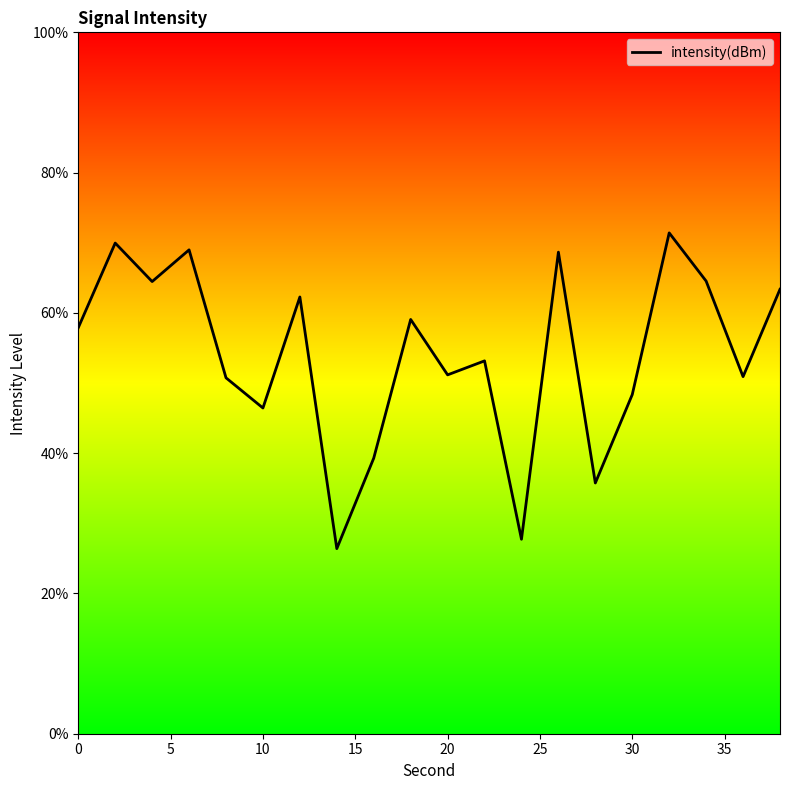

What is the greatest value displayed?

71.4